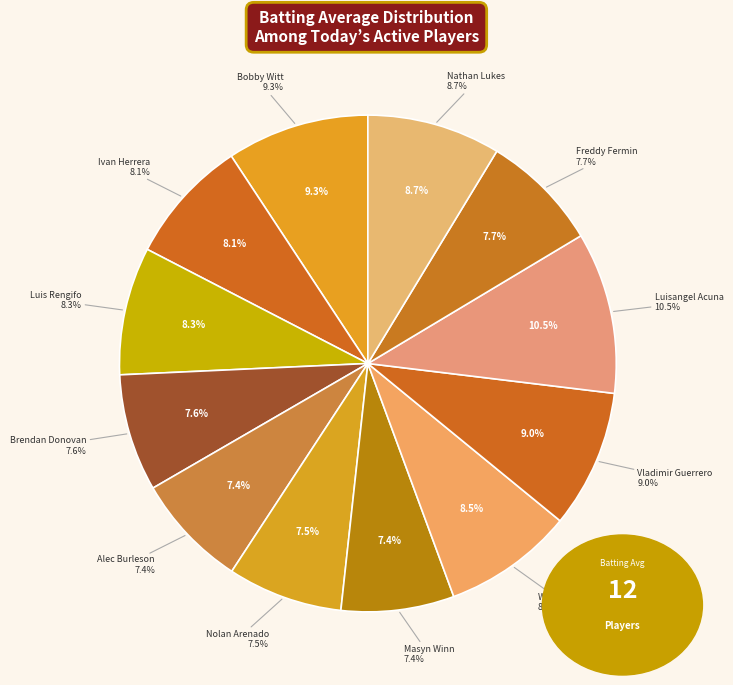

To the nearest percent, what is the average slice percentage?

8%